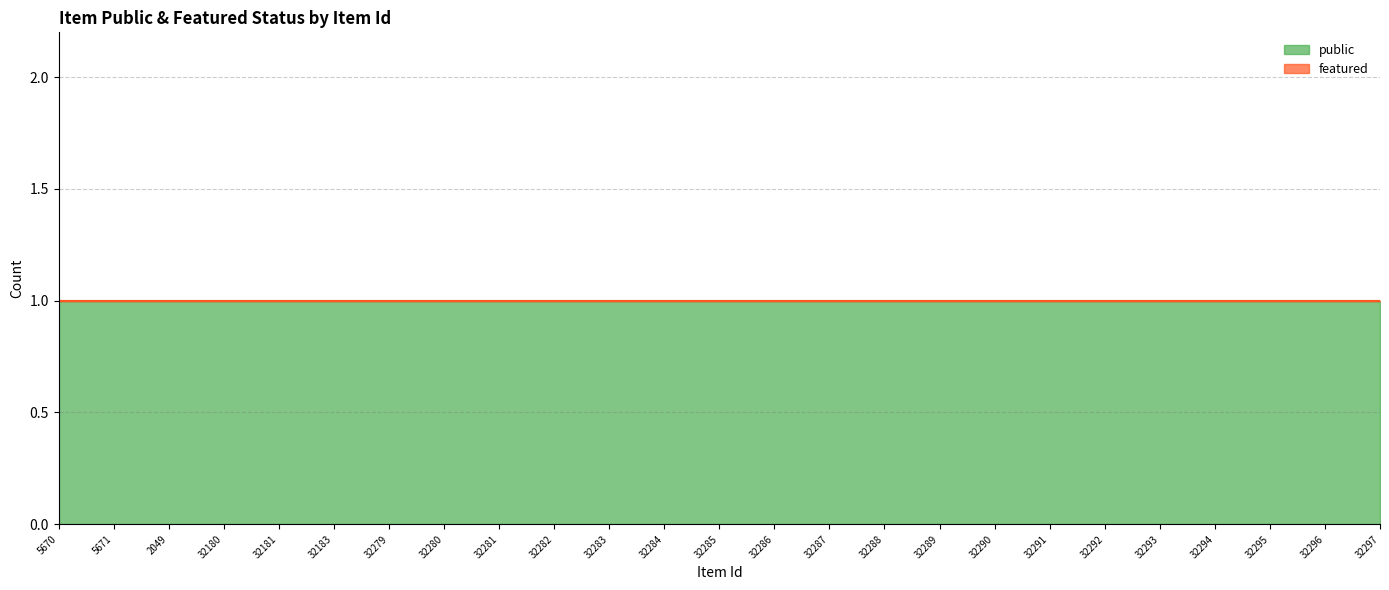

Rank the categories by public value from lowest to highest.

5670, 5671, 2049, 32180, 32181, 32183, 32279, 32280, 32281, 32282, 32283, 32284, 32285, 32286, 32287, 32288, 32289, 32290, 32291, 32292, 32293, 32294, 32295, 32296, 32297